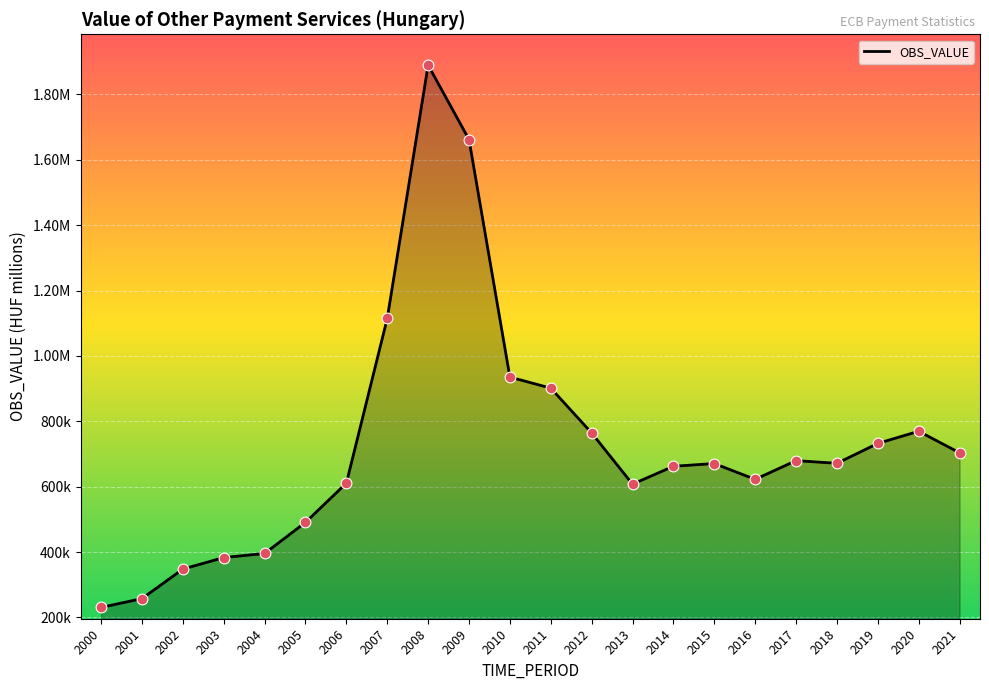

What is the change in value from 2005 to 2019?

+241485.3